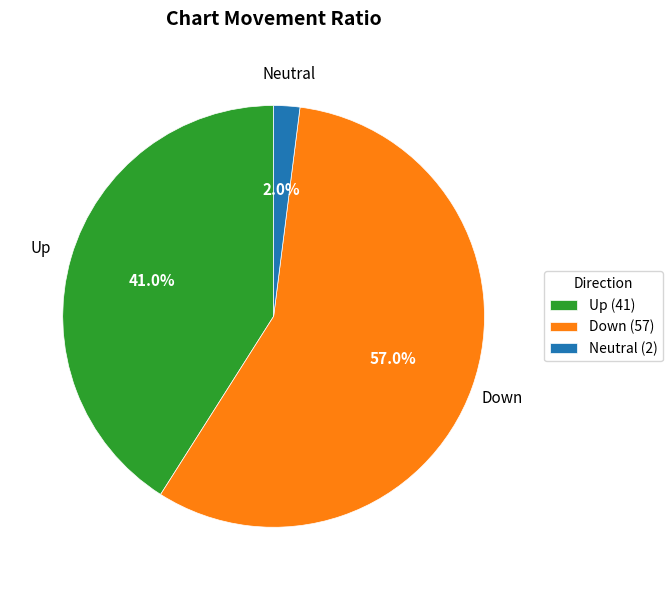

What percentage is NOT represented by Down (57)?

43.0%